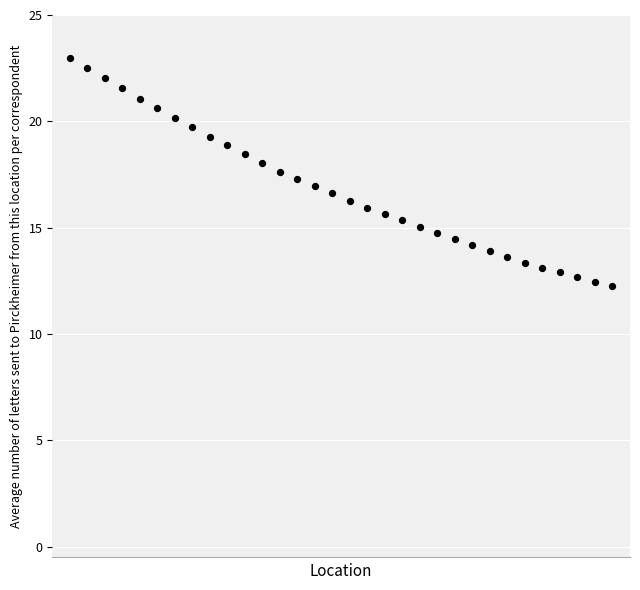

What is the range of Y values (max minus min)?

10.8